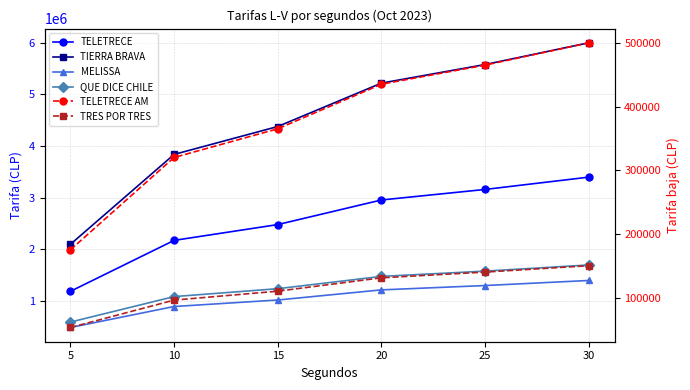

At how many categories does at least one series exceed 4498746?

3